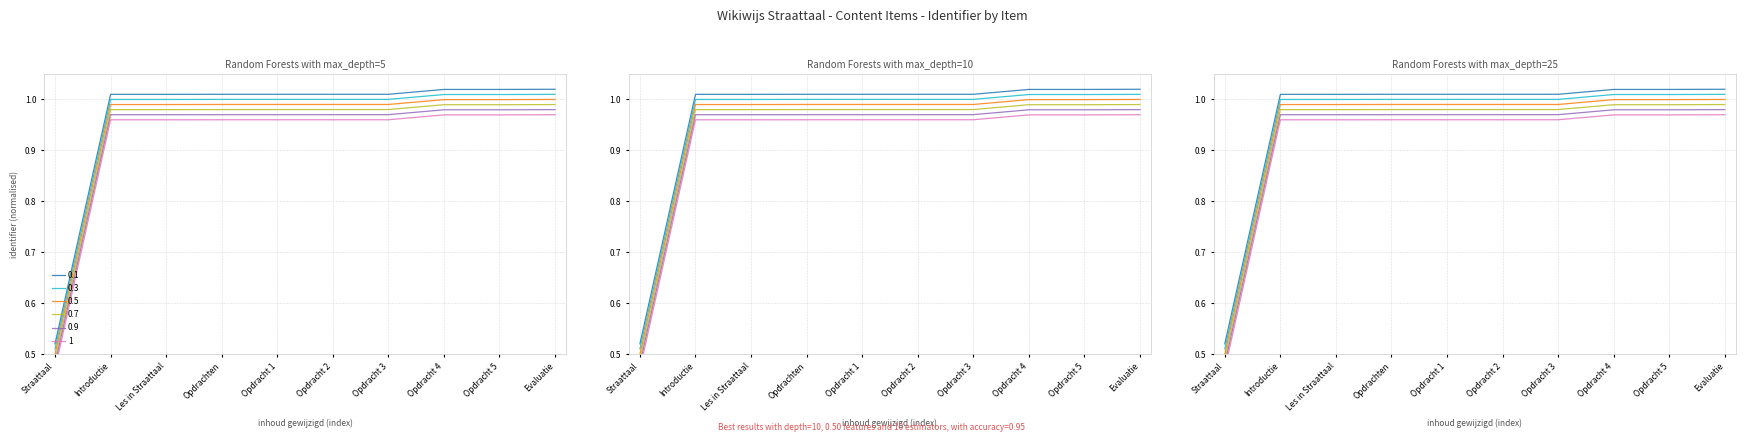

What is the value of the 0.7 point at the 8th from the left?

1.0